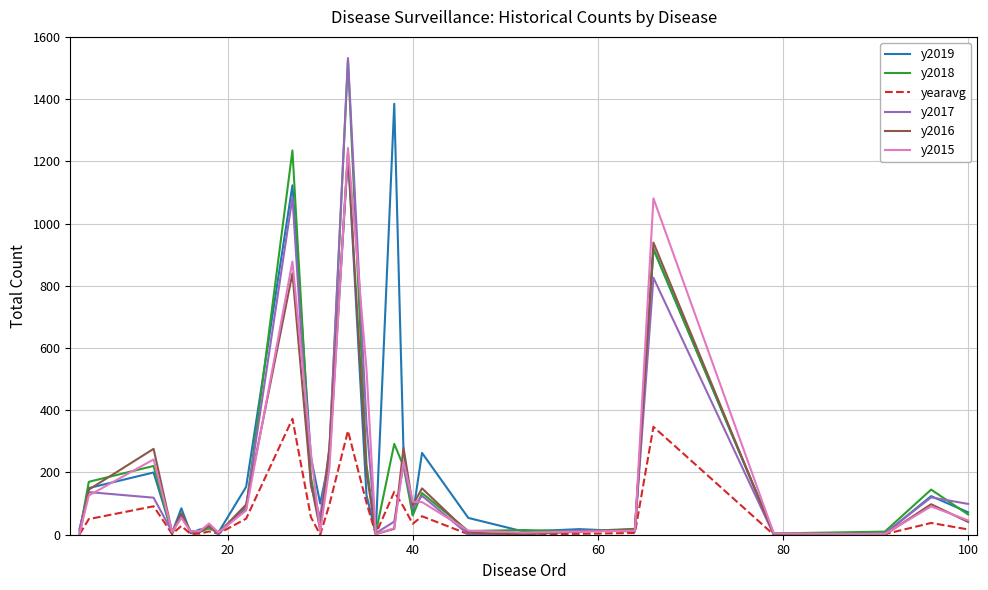

At how many categories does at least one series exceed 1153?

3